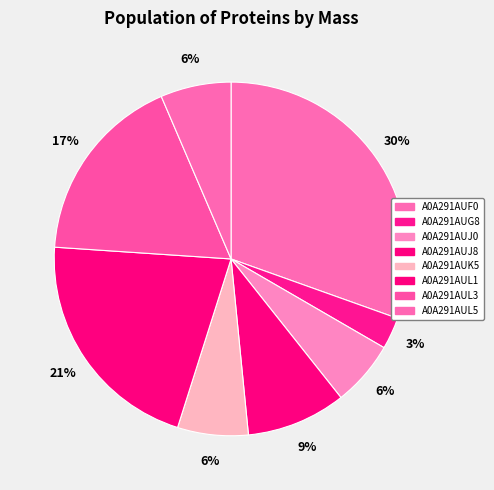

Does A0A291AUL1 represent more than half of the total?

No